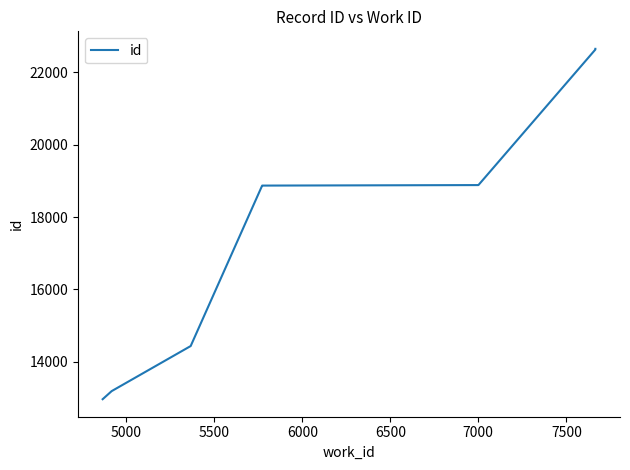

Does the chart display data point markers on the line(s)?

No